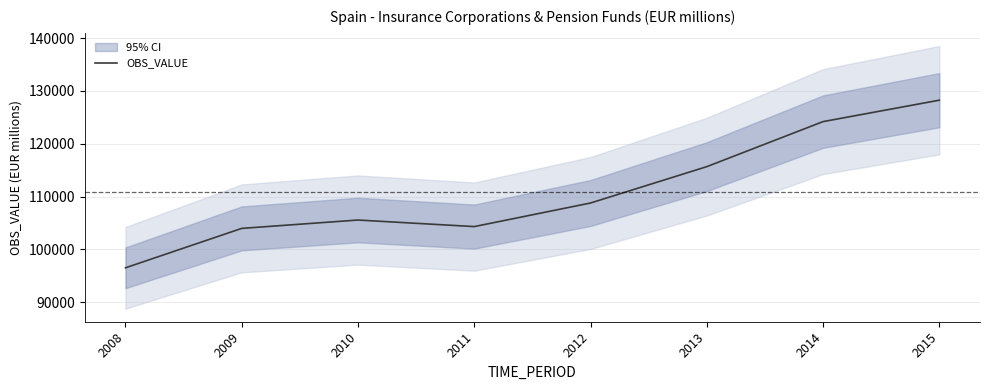

What is the value of the 2nd point from the left?

103967